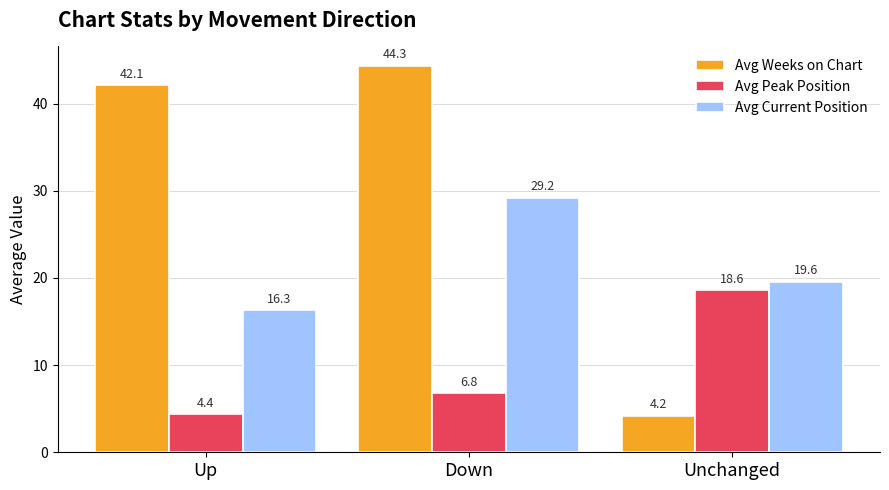

What is the value of the Avg Current Position bar at the 3rd from the left?

19.6